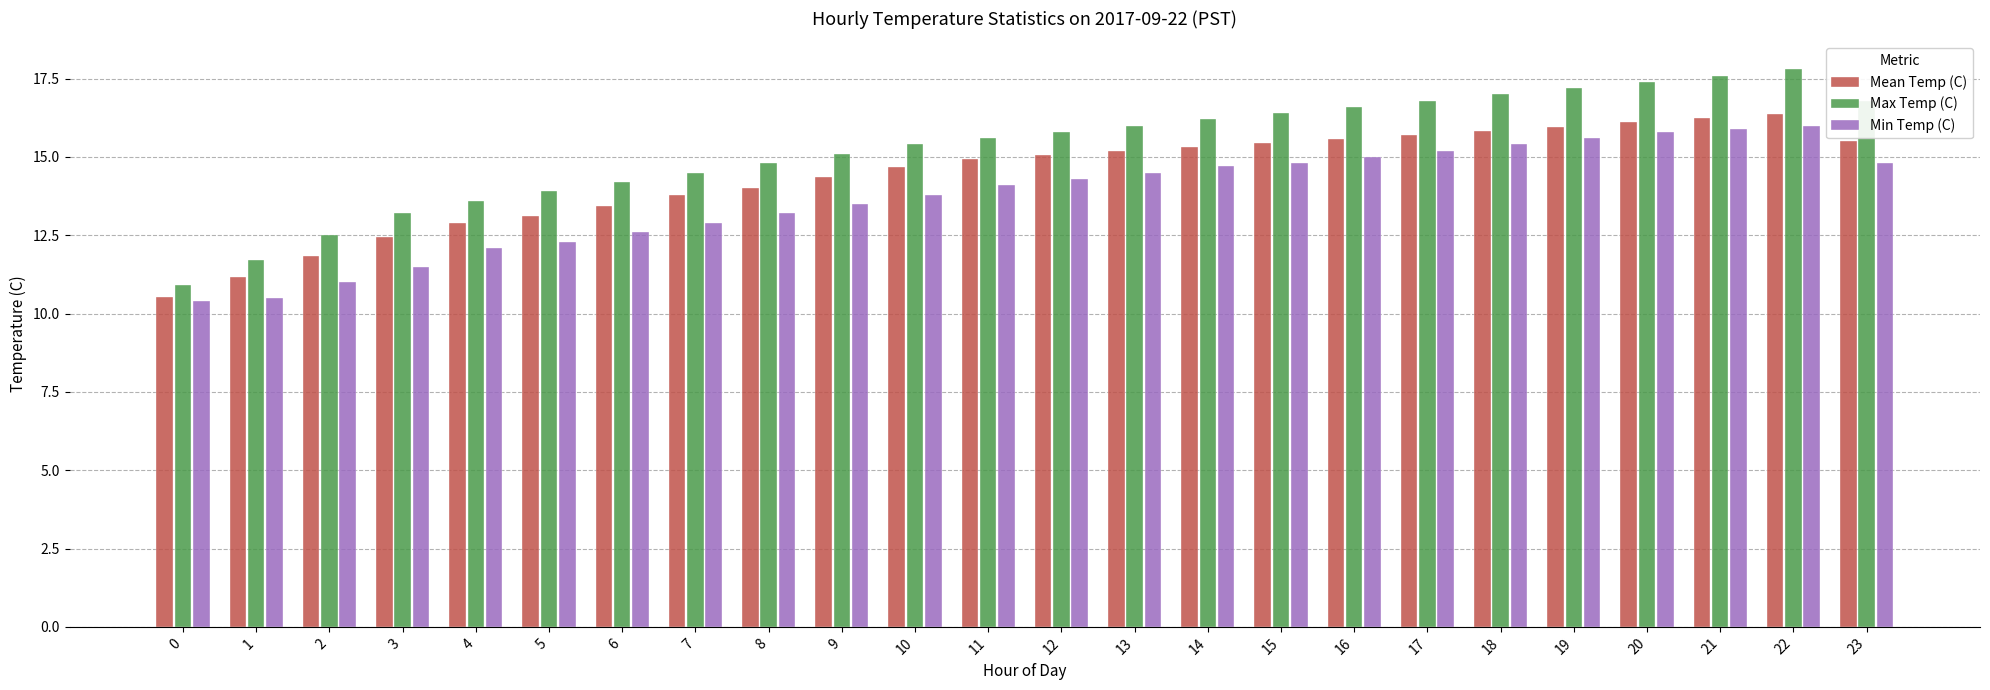

How many categories are shown in the chart?

24